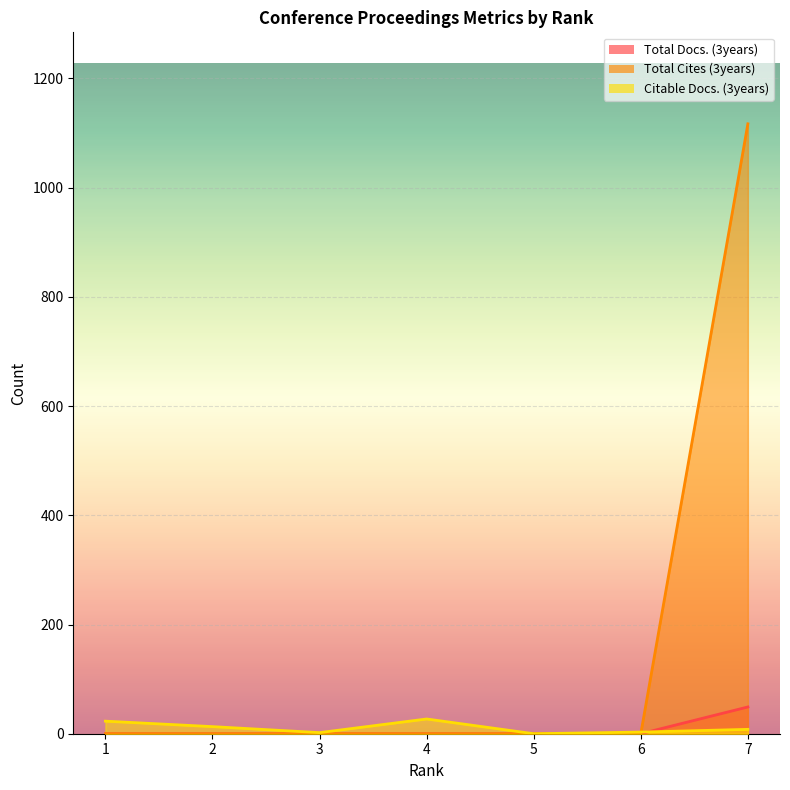

How many lines are shown in the chart?

3